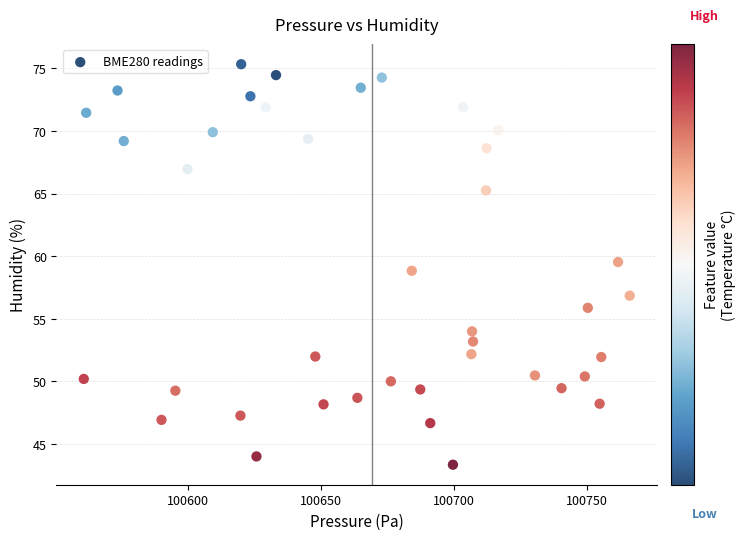

What is the range of X values (max minus min)?

205.3